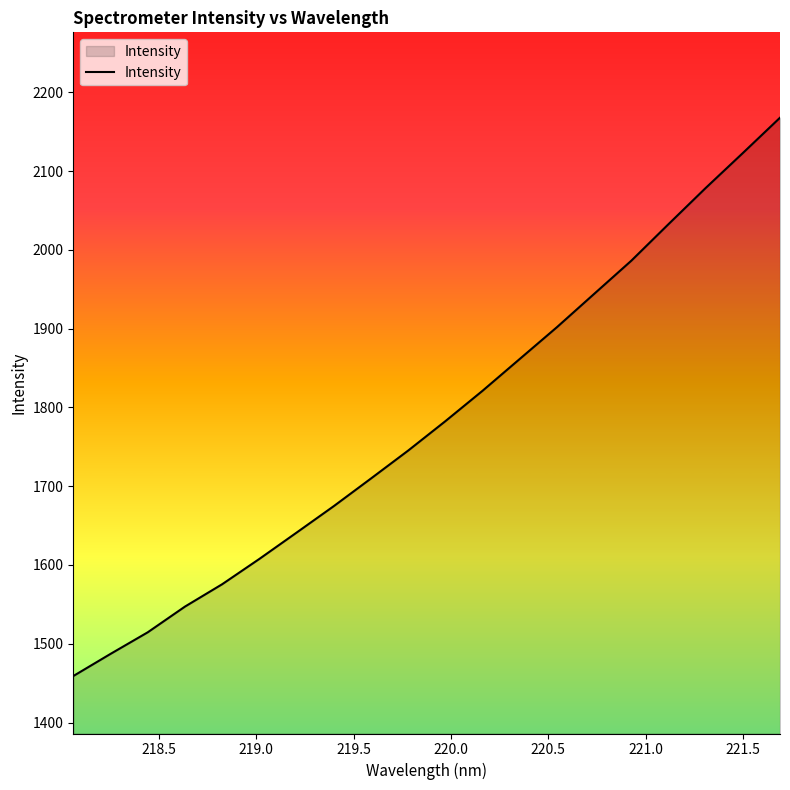

What is the smallest value displayed?

1459.0